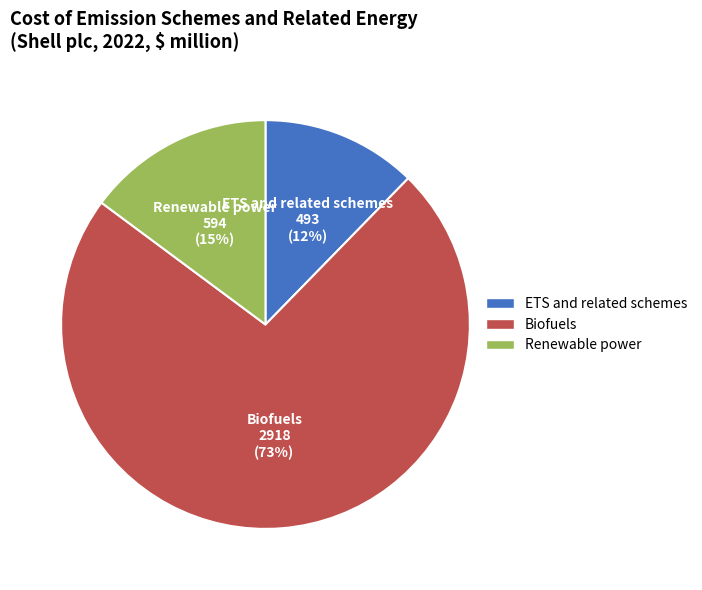

True or false: Renewable power accounts for 23% of the total.

False